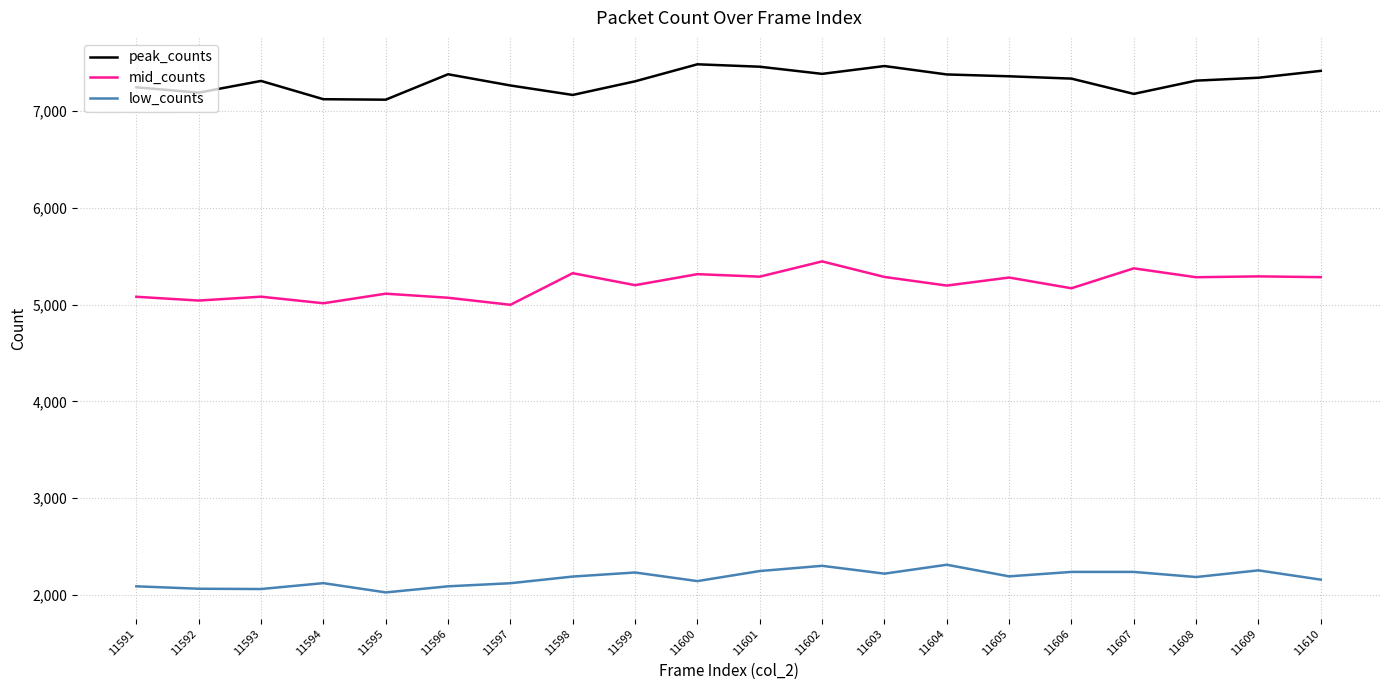

What is the minimum value for low_counts?

2024